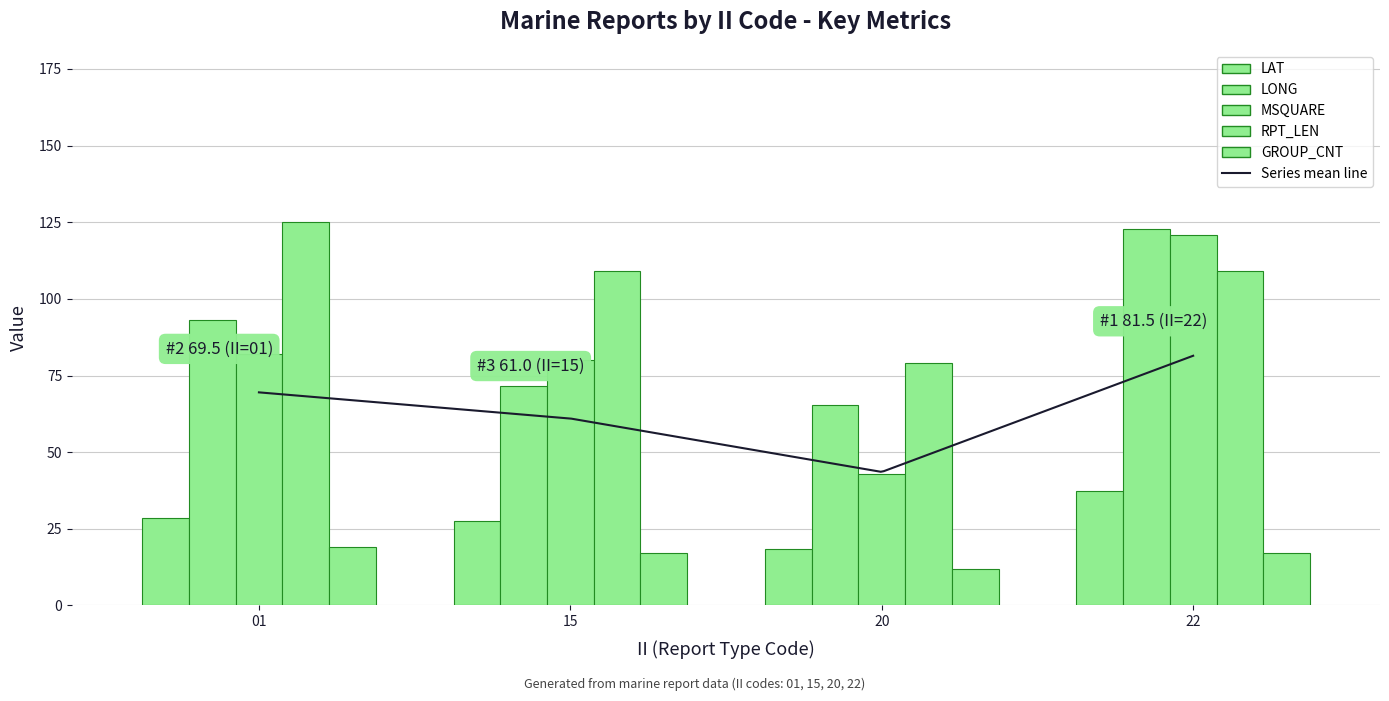

At which category is the sum across all series the highest?

22